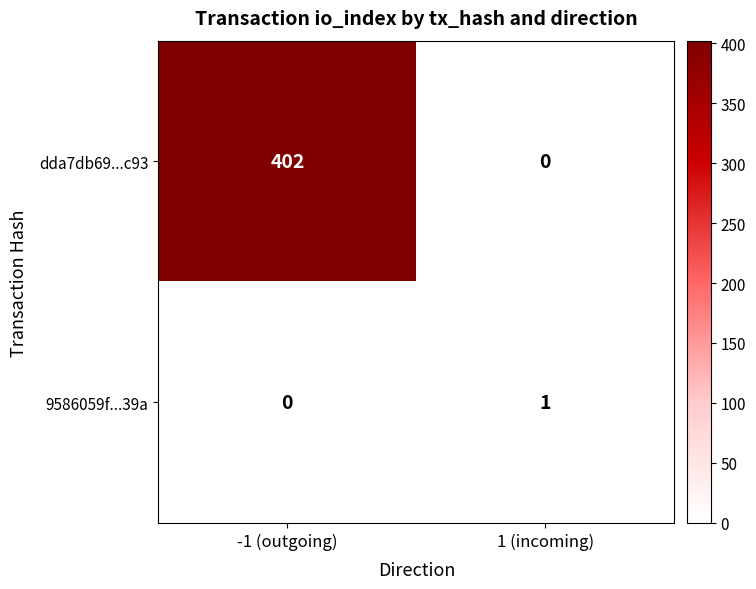

Rank the series by their average value, from lowest to highest.

9586059f...39a, dda7db69...c93